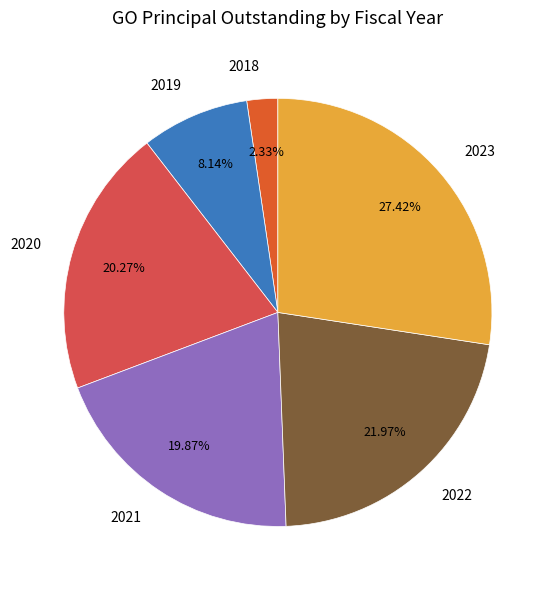

How much of the chart is everything except 2018?

97.7%